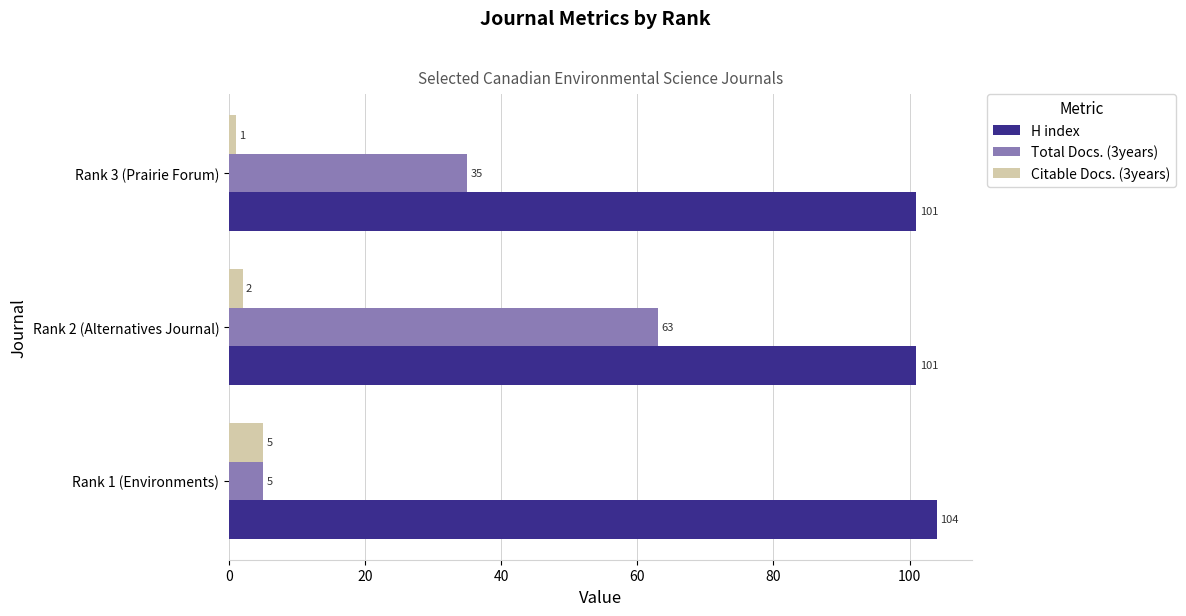

Which series changed the most between Rank 1 (Environments) and Rank 3 (Prairie Forum)?

Total Docs. (3years)